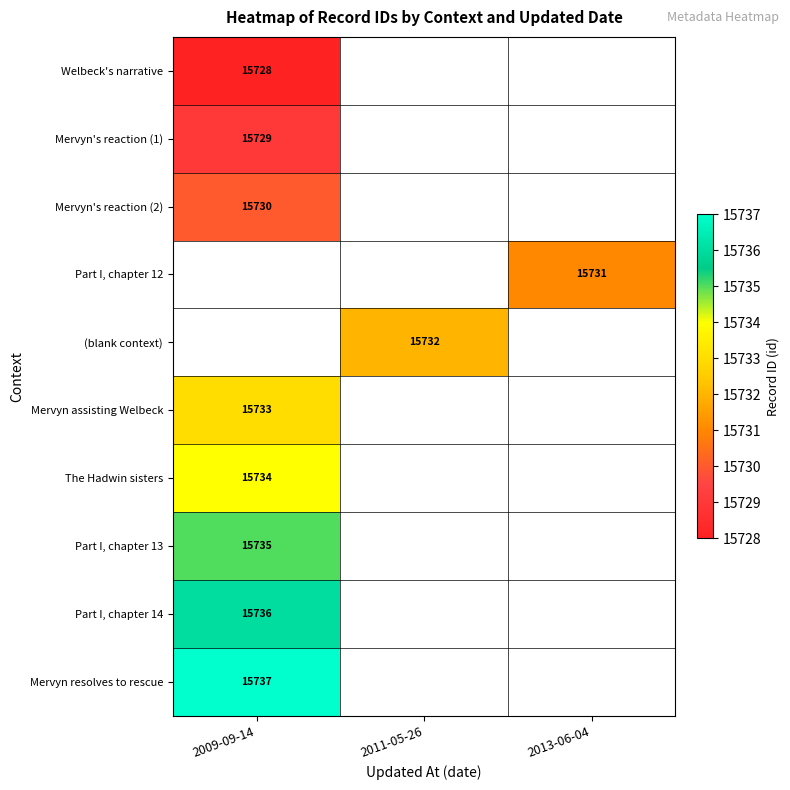

Is it true that Mervyn resolves to rescue equals 15737 at 2009-09-14?

True